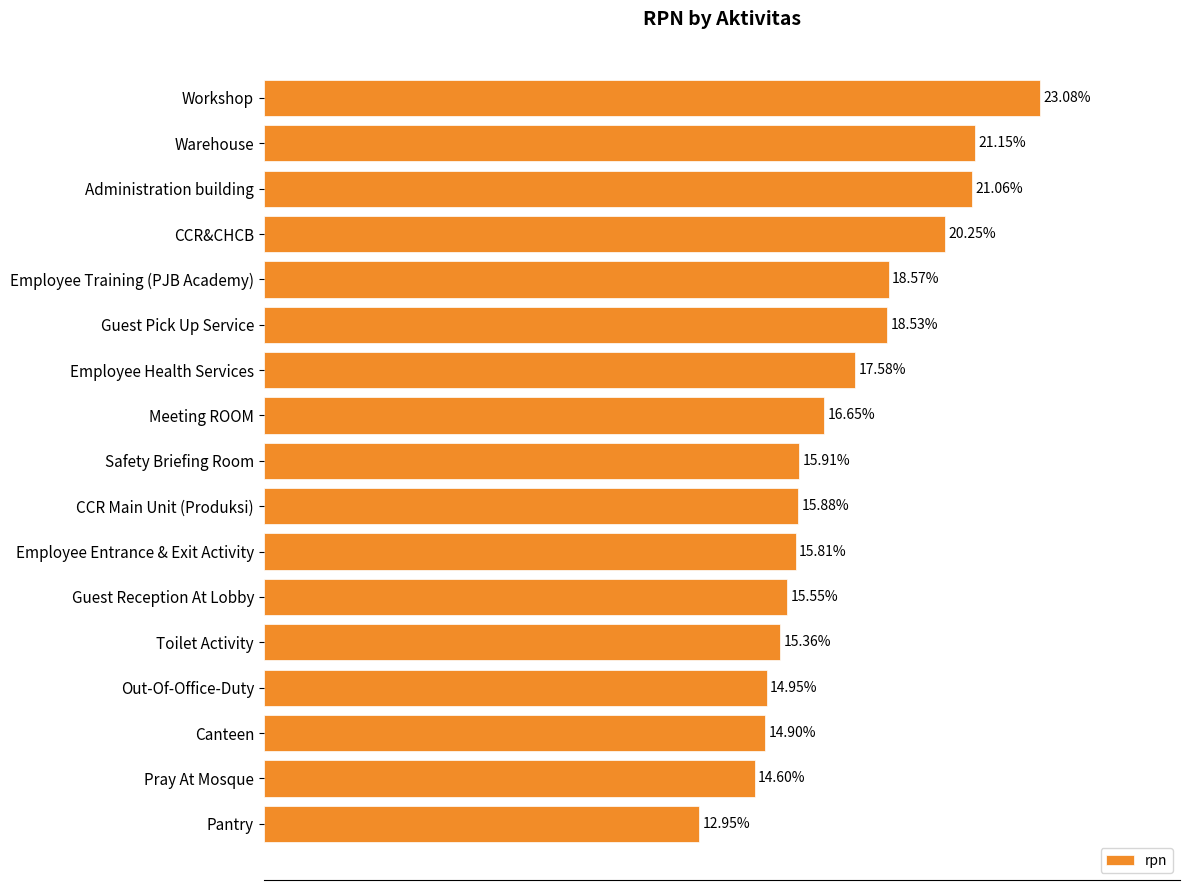

Between Employee Training (PJB Academy) and Guest Pick Up Service, which is larger?

Employee Training (PJB Academy)